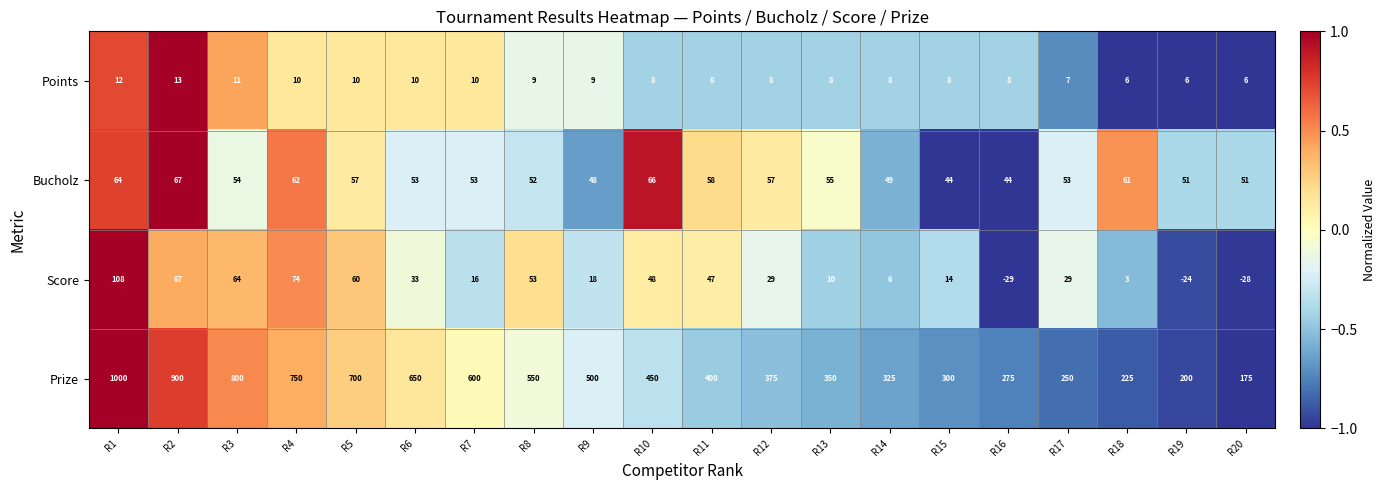

Where is Prize nearest to the value 587?

R7